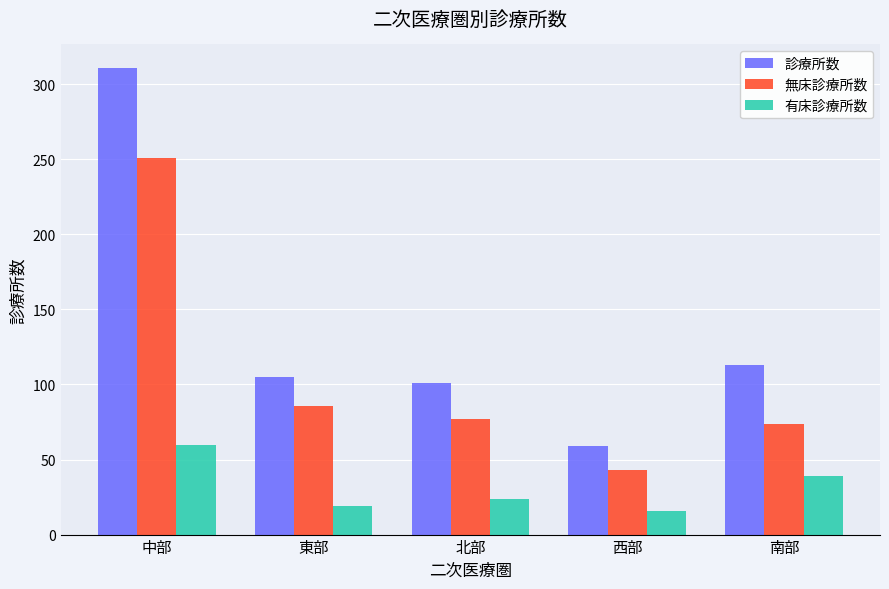

Reading left to right, what are all the values shown in this chart?

診療所数: 311	105	101	59	113
無床診療所数: 251	86	77	43	74
有床診療所数: 60	19	24	16	39